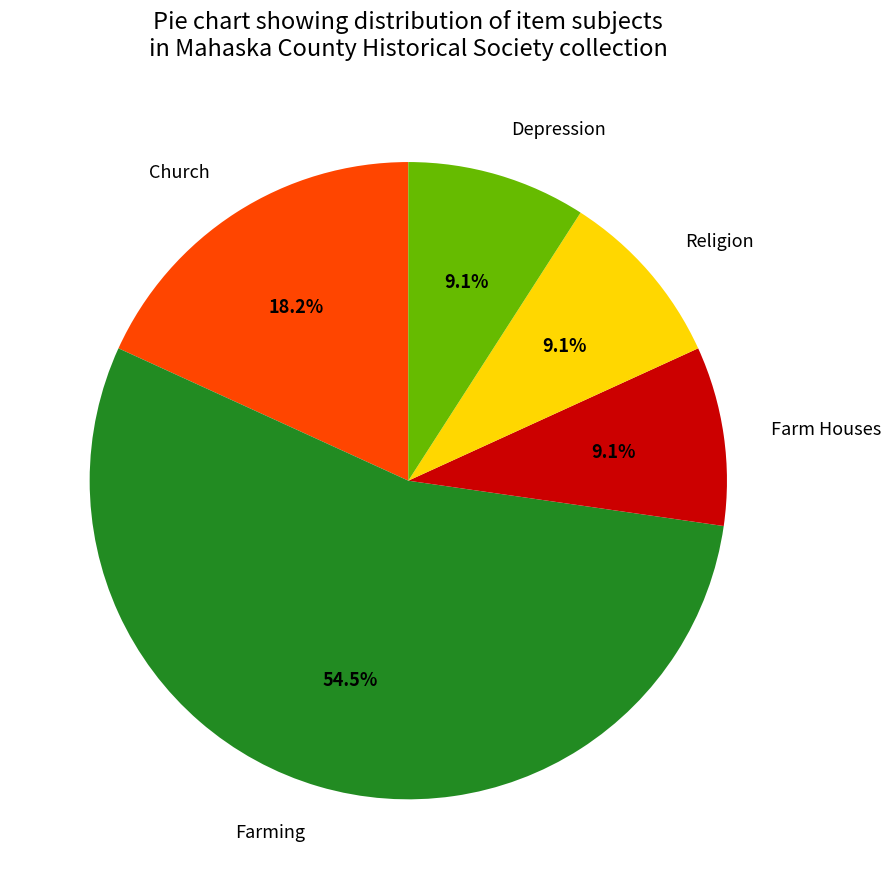

What portion of the pie excludes Depression?

90.9%